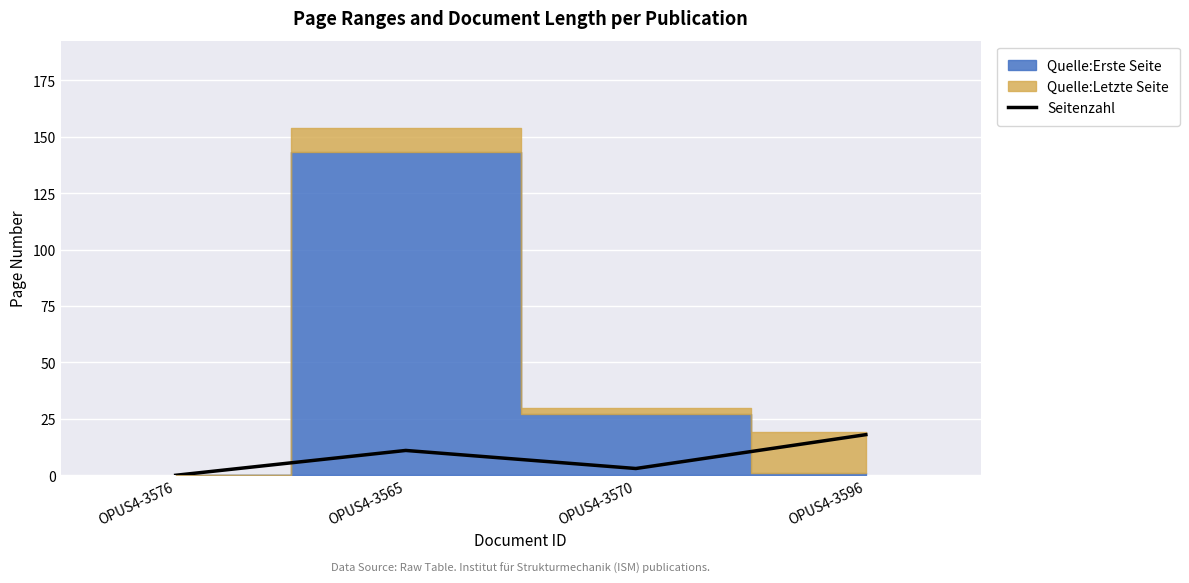

Reading left to right, transcribe all the data shown in this chart.

OPUS4-3576=0	OPUS4-3565=11	OPUS4-3570=3	OPUS4-3596=18